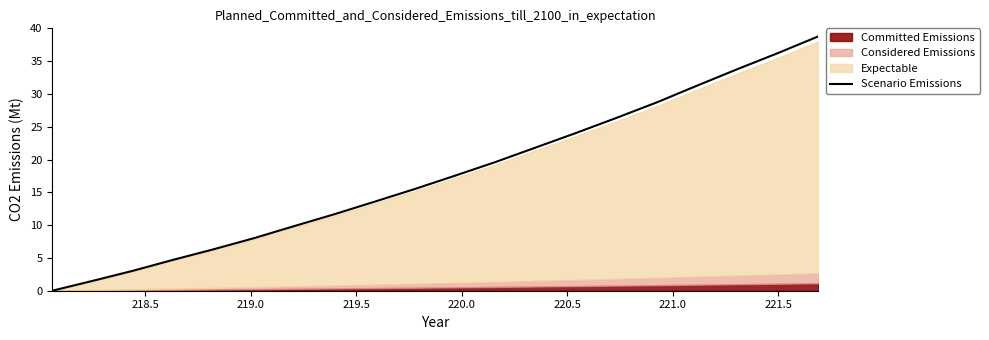

What is the ratio of the value at 219.5 to the value at 220.5?

0.6